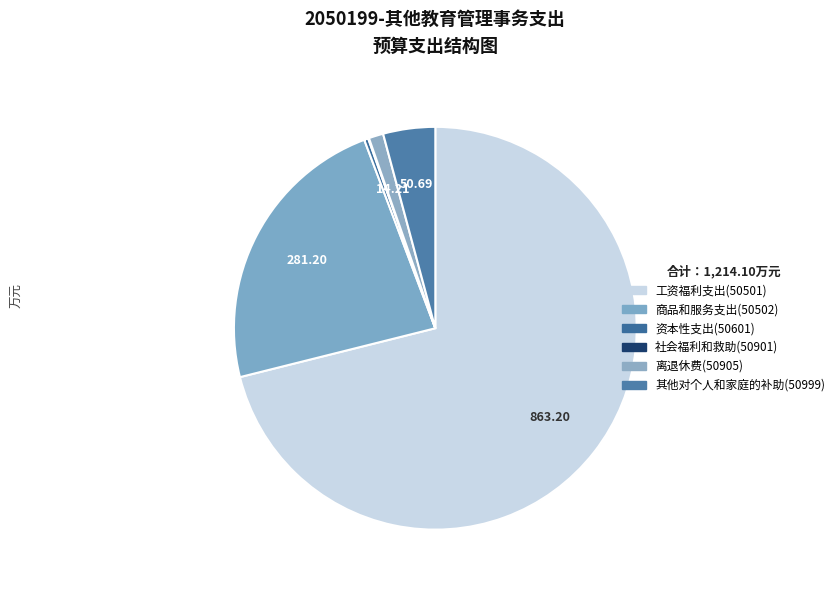

What percentage is the 其他对个人和家庭的补助(50999) slice, to the nearest percent?

4%